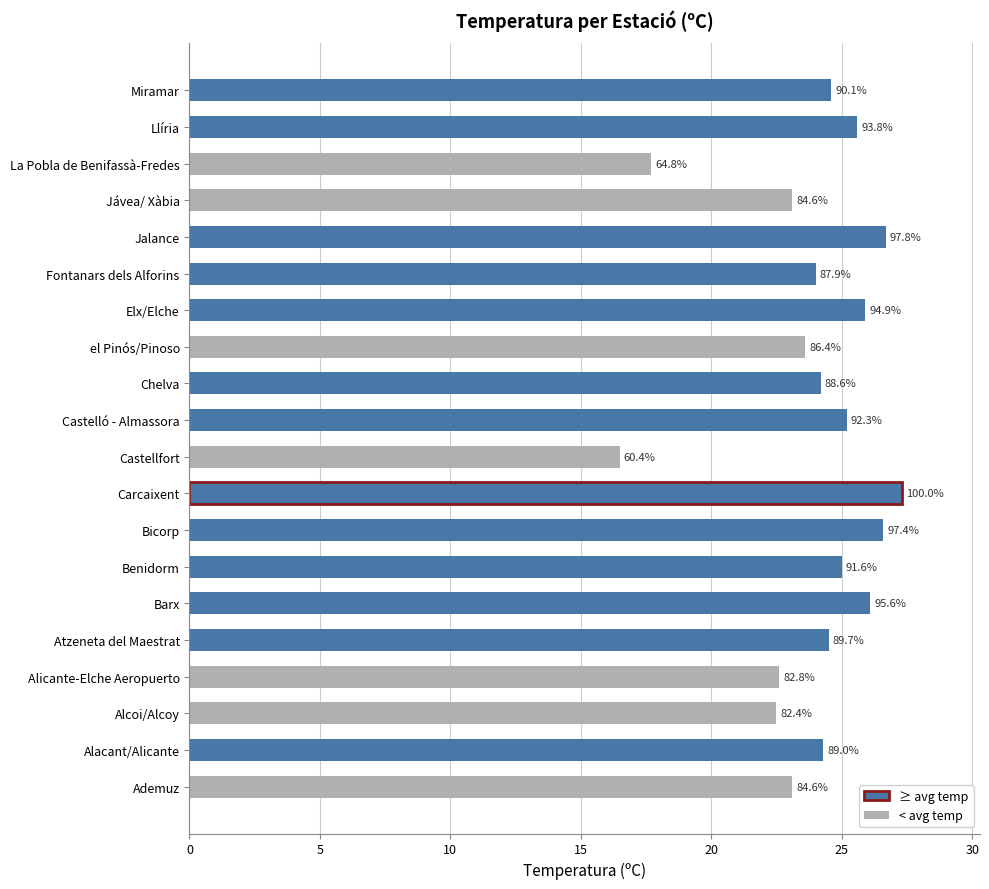

How many bars are there in total?

20